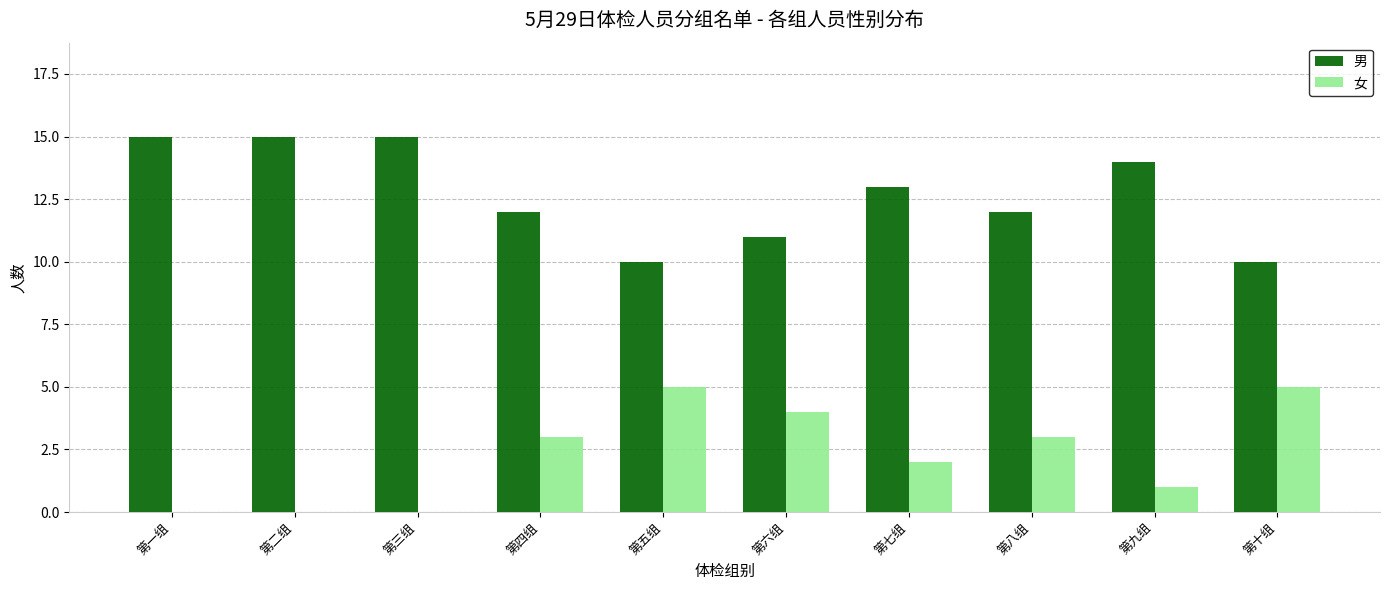

The value of 女 at 第二组 is 2. True or false?

False